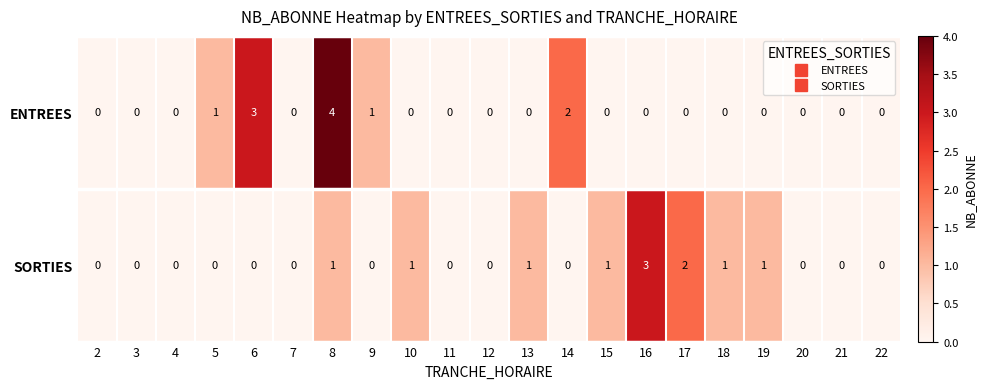

At which category is the sum across all series the highest?

8